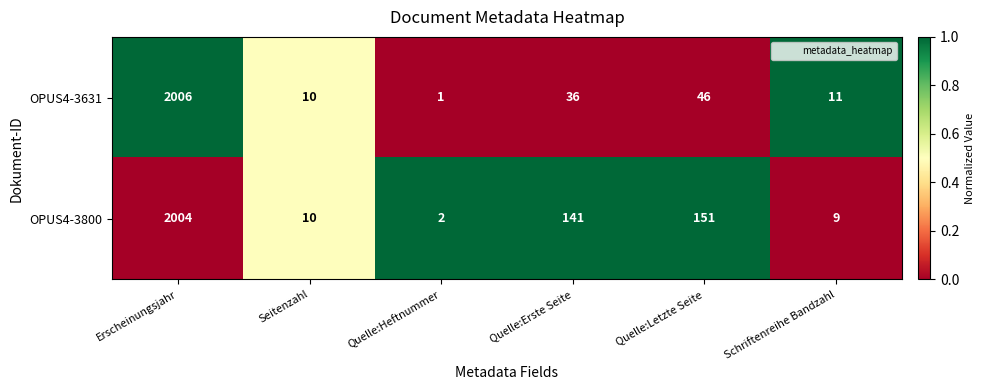

Read the OPUS4-3800 value at Quelle:Letzte Seite.

151